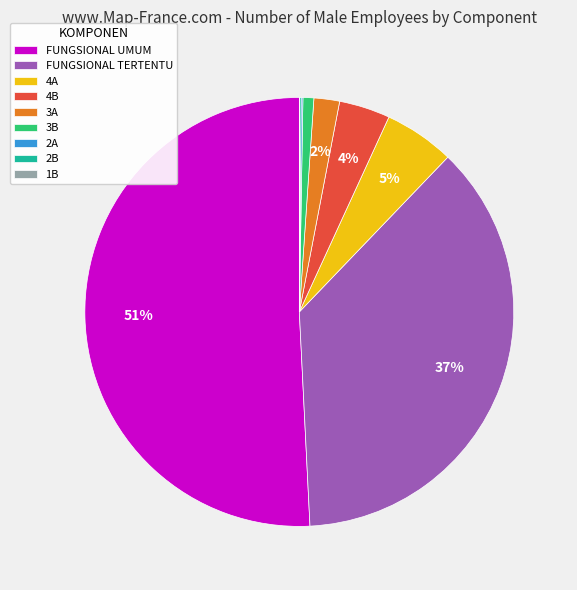

True or false: 4B accounts for 4% of the total.

True